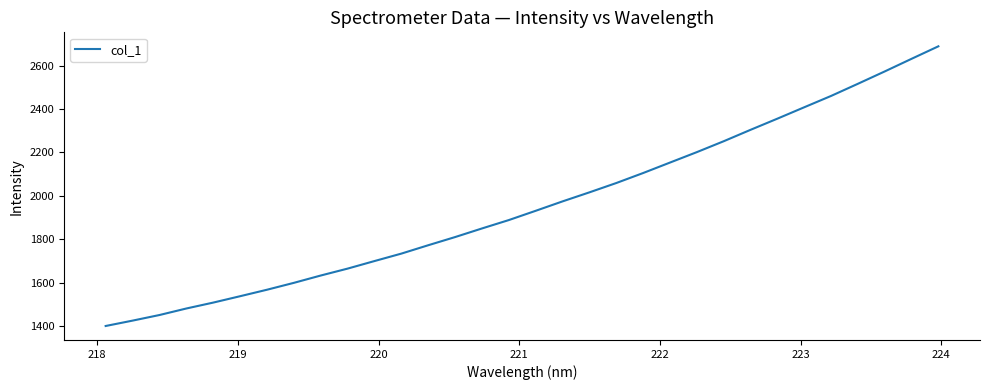

What is the difference between the maximum and minimum values?

1287.3